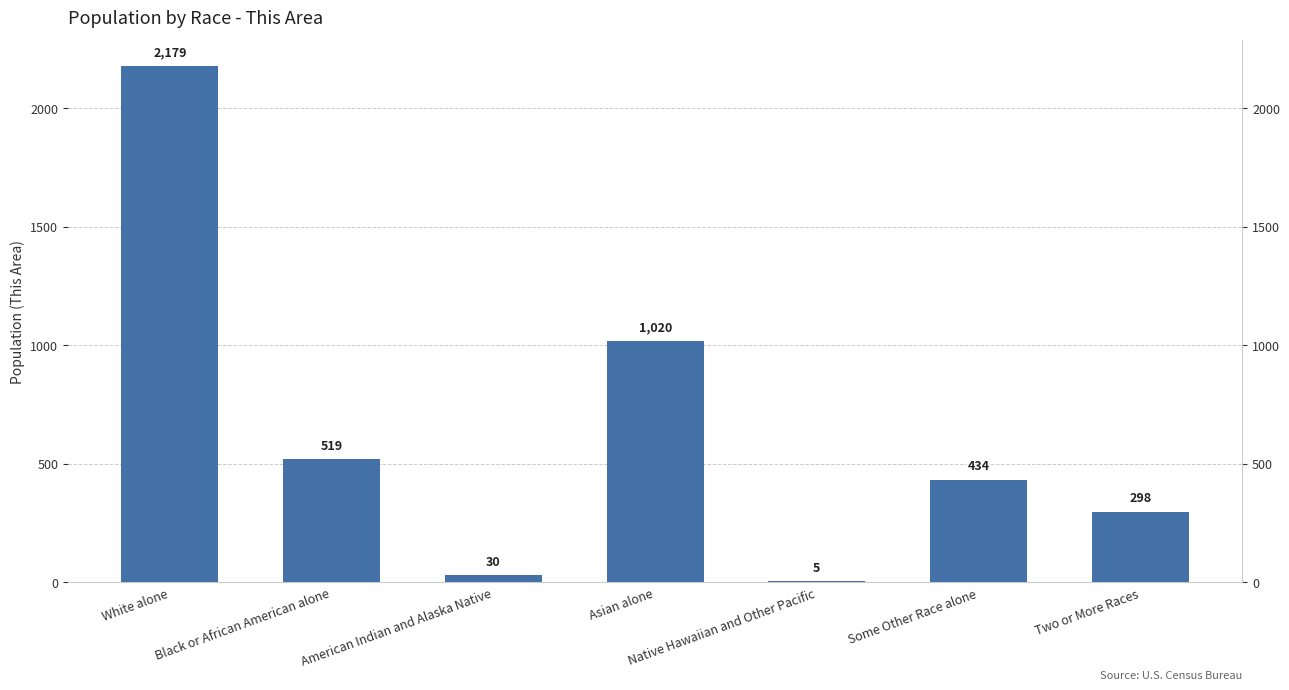

Which category has the lowest value across all series?

Native Hawaiian and Other Pacific